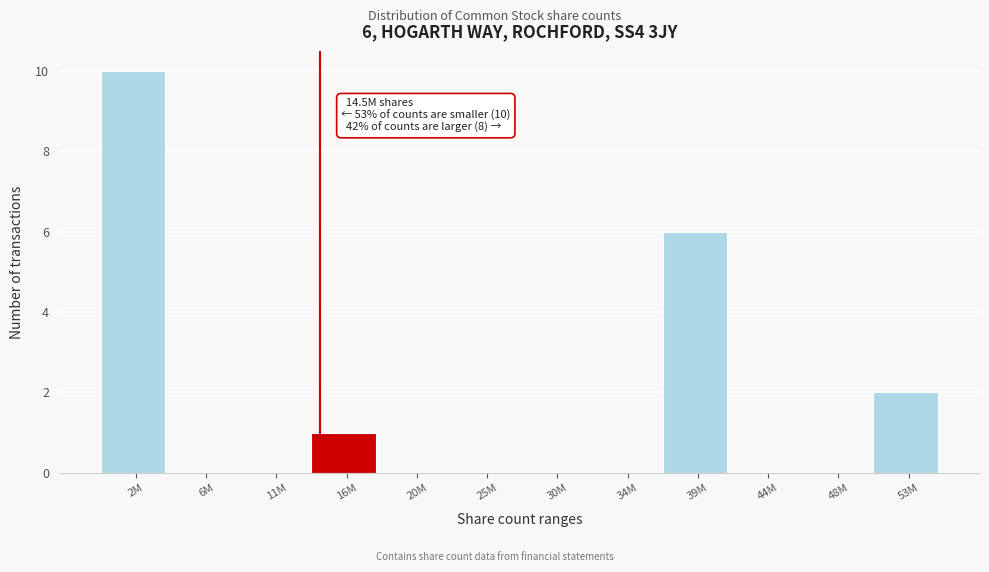

Reading left to right, what are all the values shown in this chart?

2M=10	6M=0	11M=0	16M=1	20M=0	25M=0	30M=0	34M=0	39M=6	44M=0	48M=0	53M=2